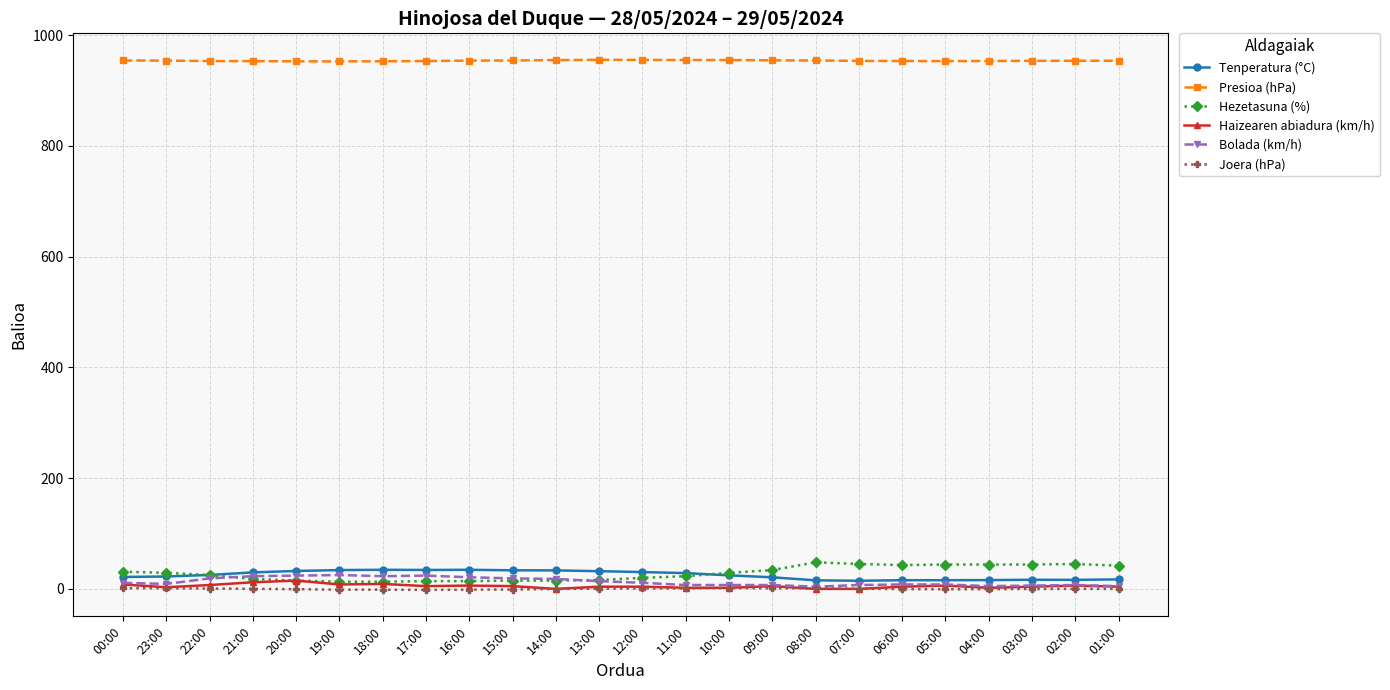

Does the chart have visible grid lines?

Yes